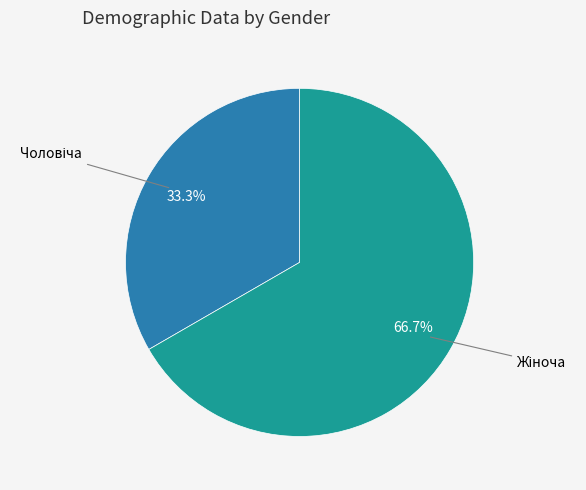

How many slices are in this pie chart?

2